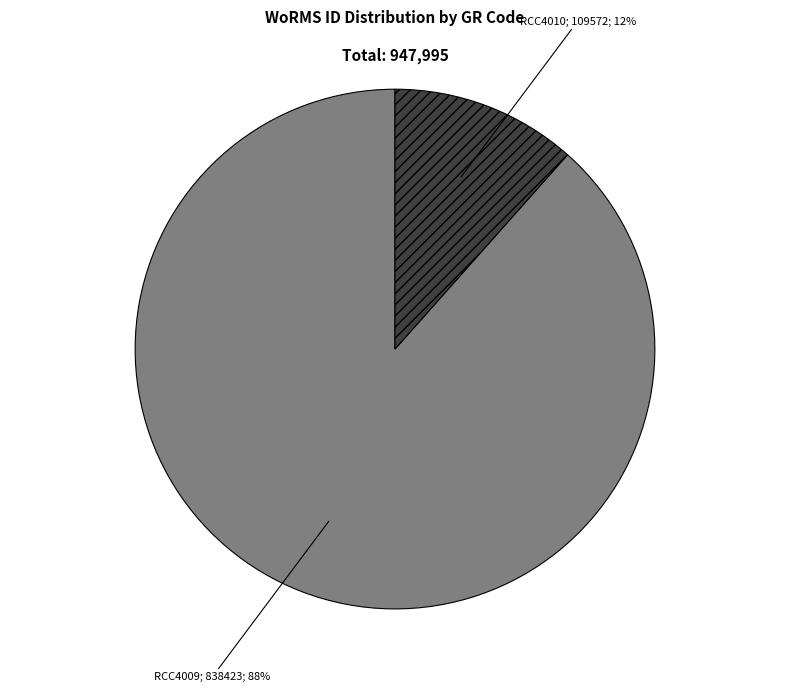

Count the number of slices in the pie.

2